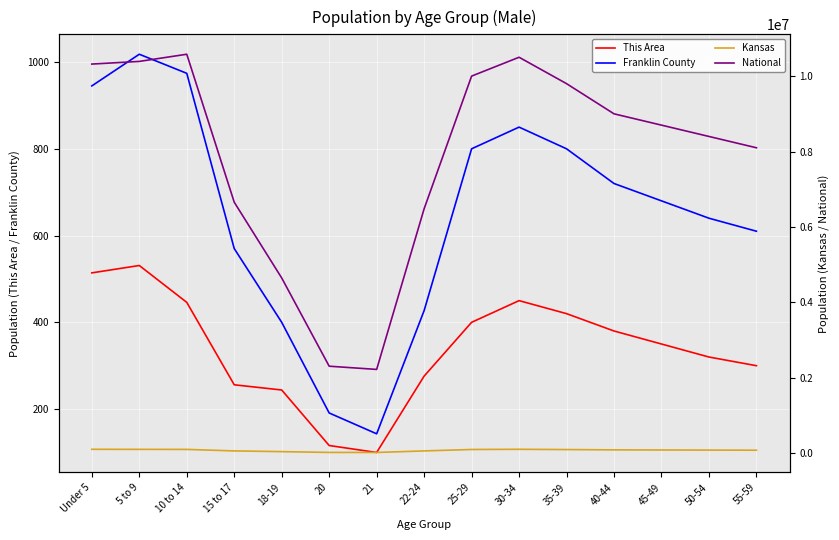

True or false: National has more than 2 points higher than both neighbors.

False